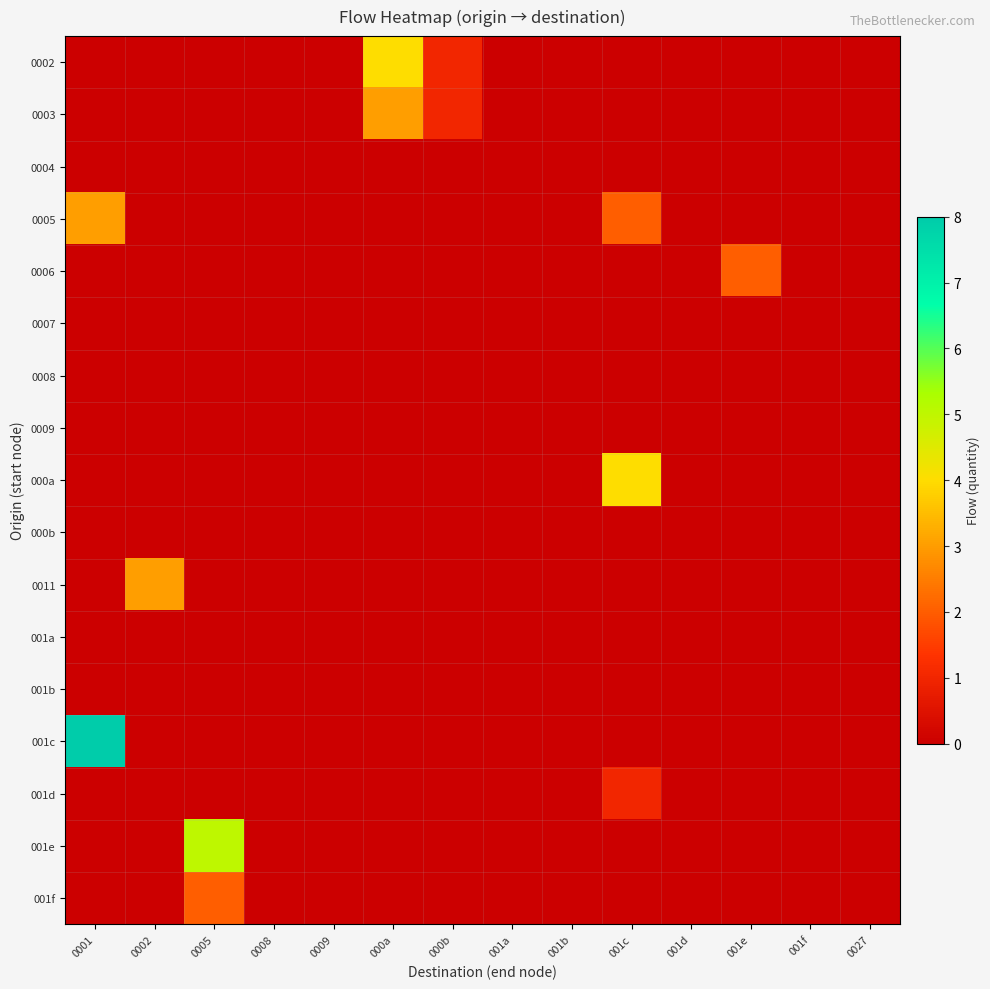

At which category is the sum across all series the highest?

0001